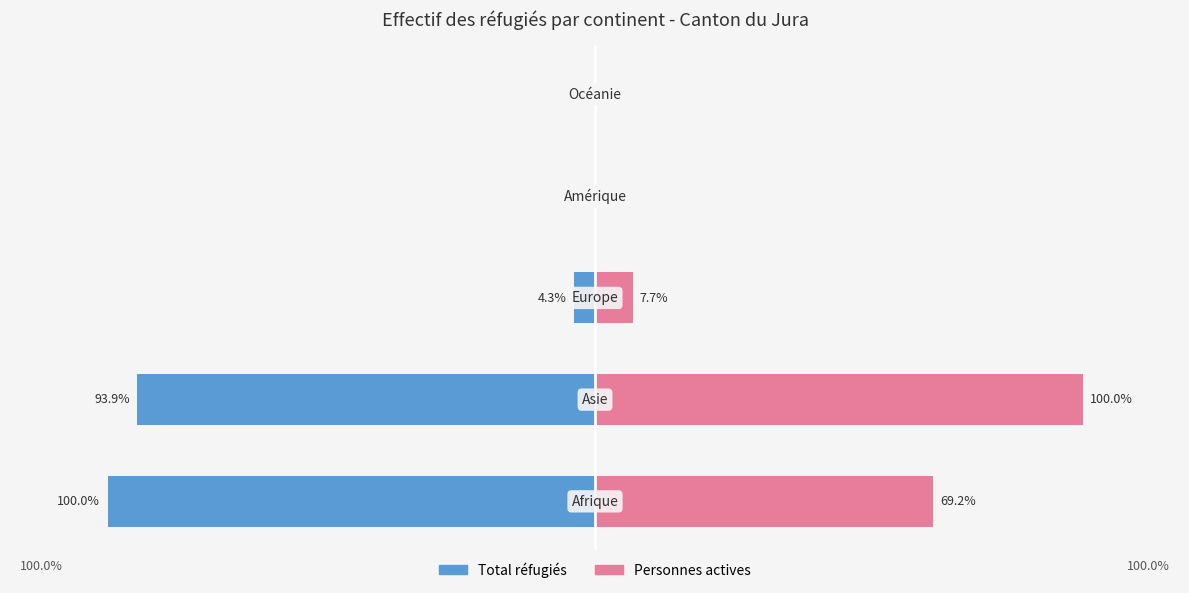

List the series in order of their overall mean, lowest first.

Total réfugiés, Personnes actives